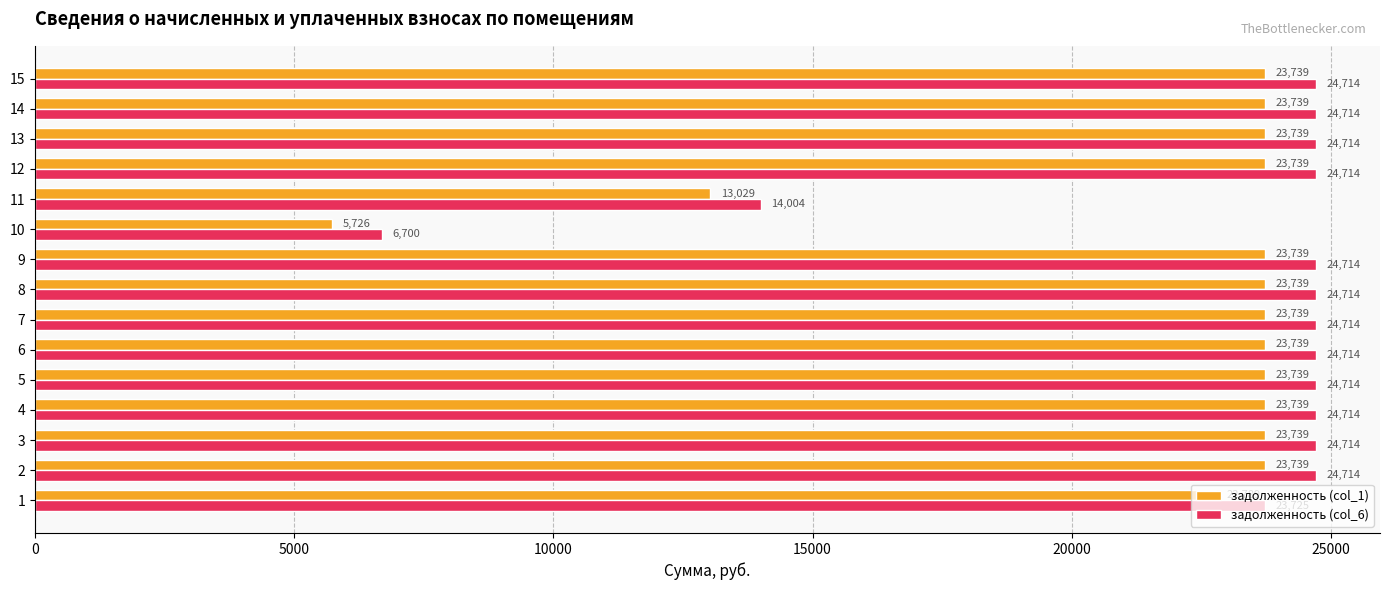

What is the total value across all series at 9?

48453.0